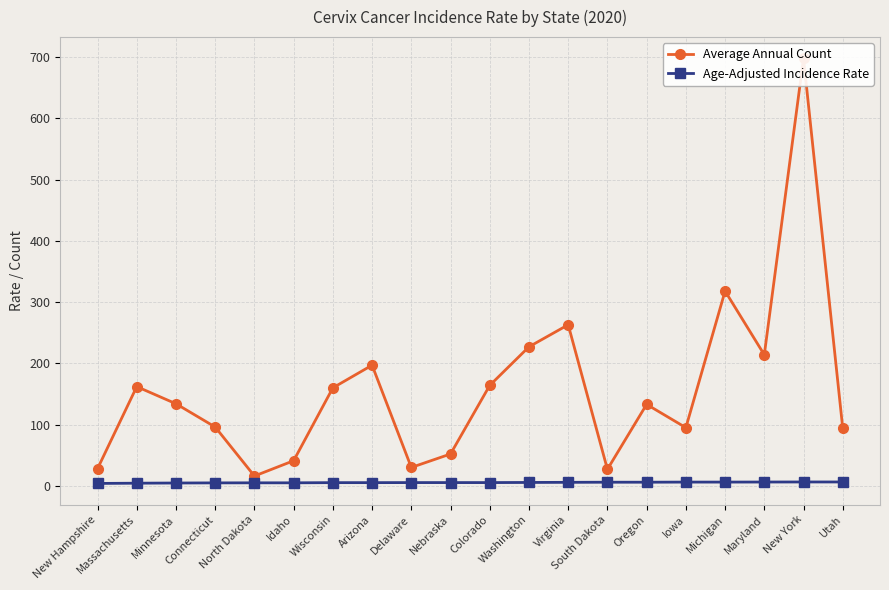

What is the greatest value displayed?

698.0